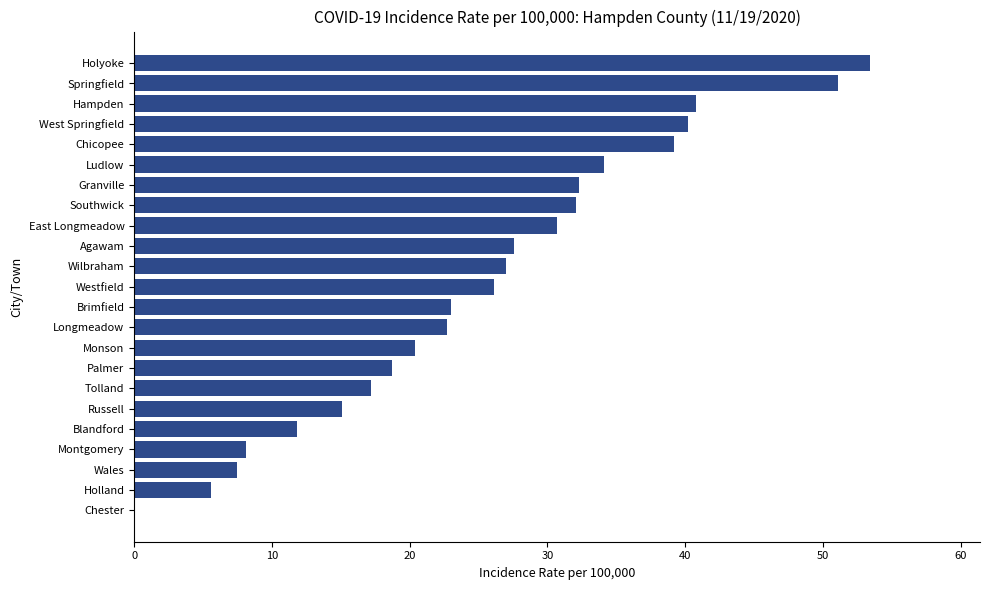

Count the number of data series in this chart.

1